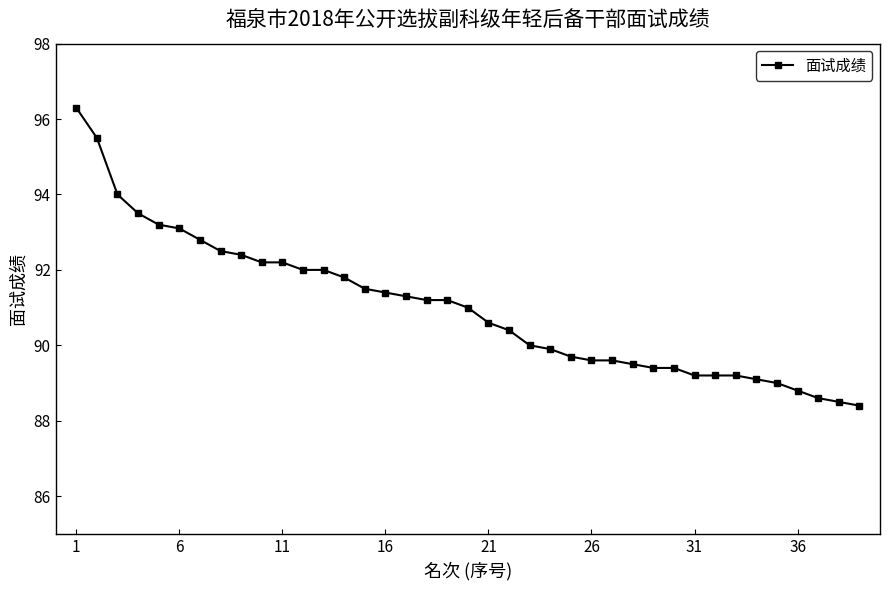

What is the smallest value displayed?

88.4